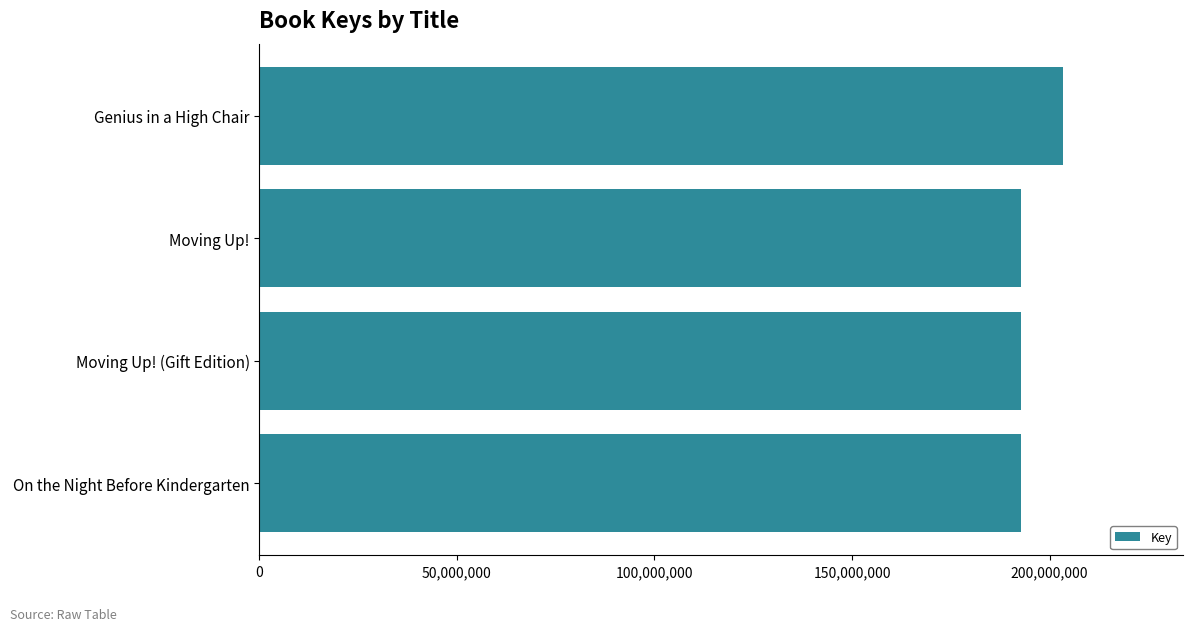

What is the smallest value displayed?

192734082